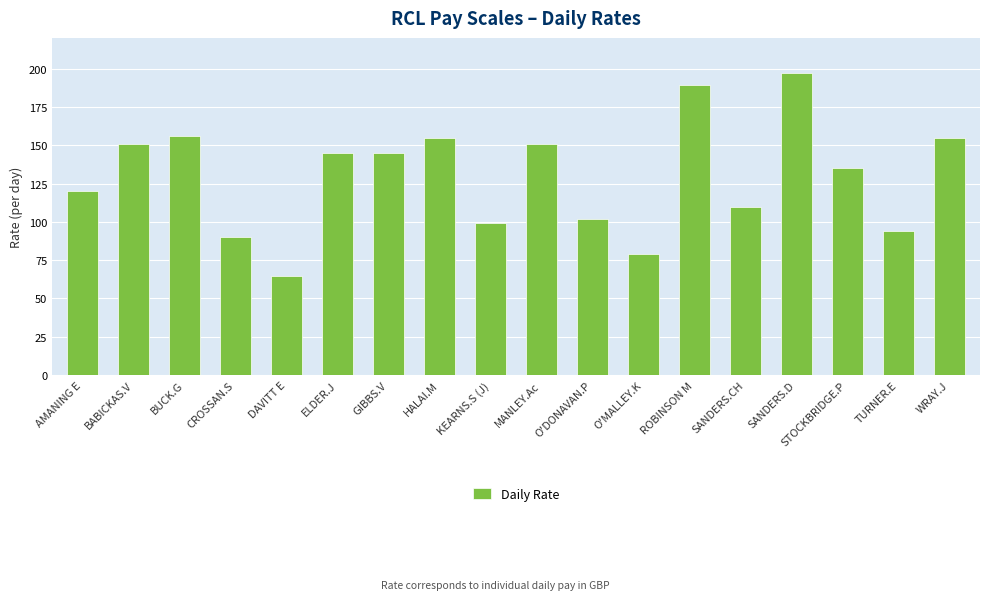

The value at ELDER.J is 145. True or false?

True